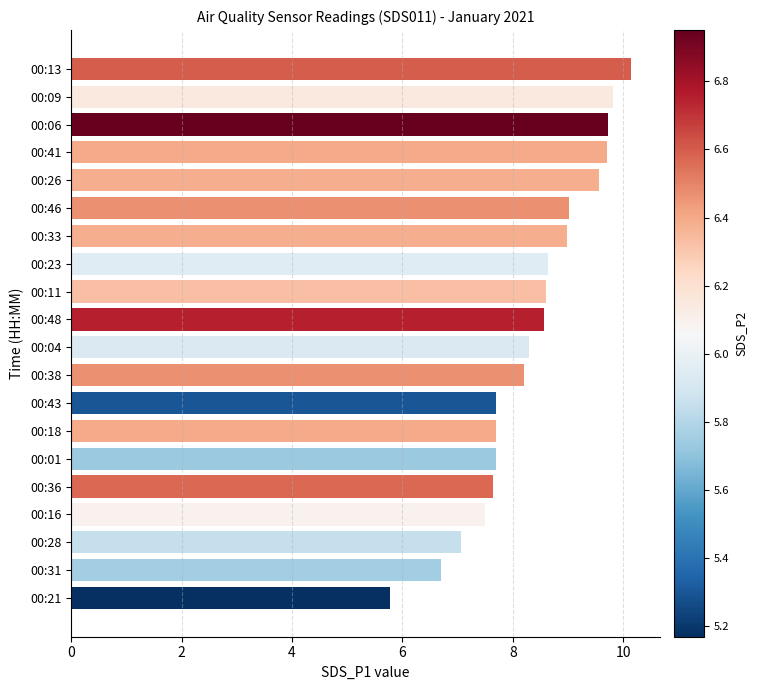

Reading top to bottom, list all the values displayed in this chart.

00:13=10.2	00:09=9.8	00:06=9.7	00:41=9.7	00:26=9.6	00:46=9.0	00:33=9.0	00:23=8.6	00:11=8.6	00:48=8.6	00:04=8.3	00:38=8.2	00:43=7.7	00:18=7.7	00:01=7.7	00:36=7.7	00:16=7.5	00:28=7.1	00:31=6.7	00:21=5.8